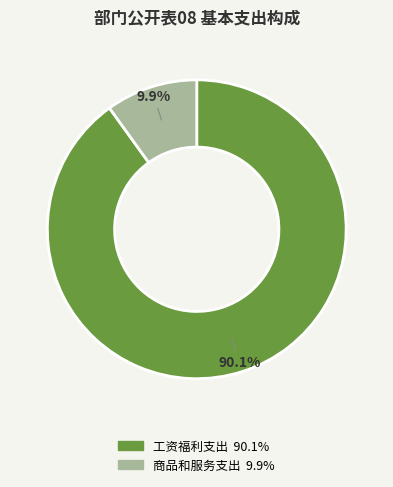

Which slice is the largest?

工资福利支出